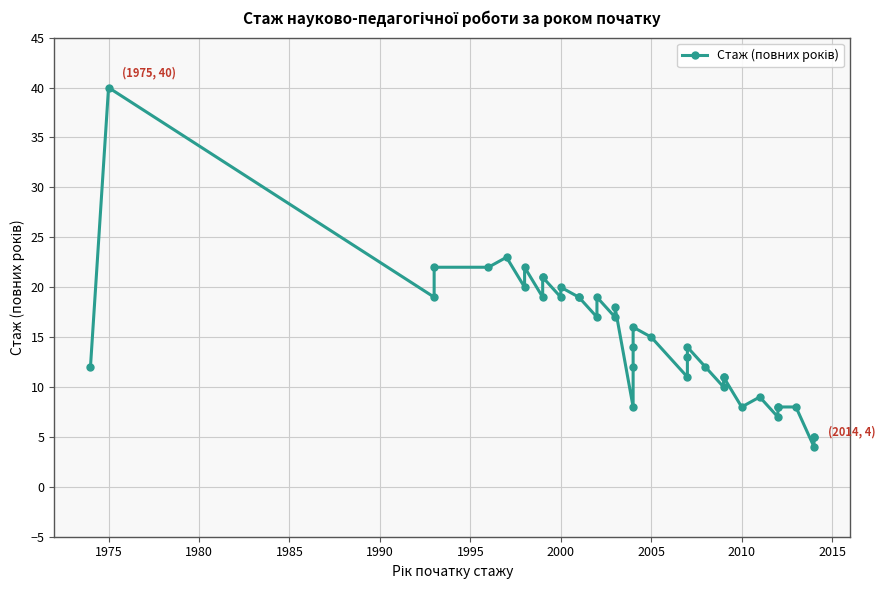

Reading right to left, list all the values displayed in this chart.

5	5	4	8	8	8	7	9	8	11	11	10	12	14	13	11	15	16	14	12	8	18	17	19	17	19	19	20	19	21	21	19	22	20	23	22	22	19	40	12